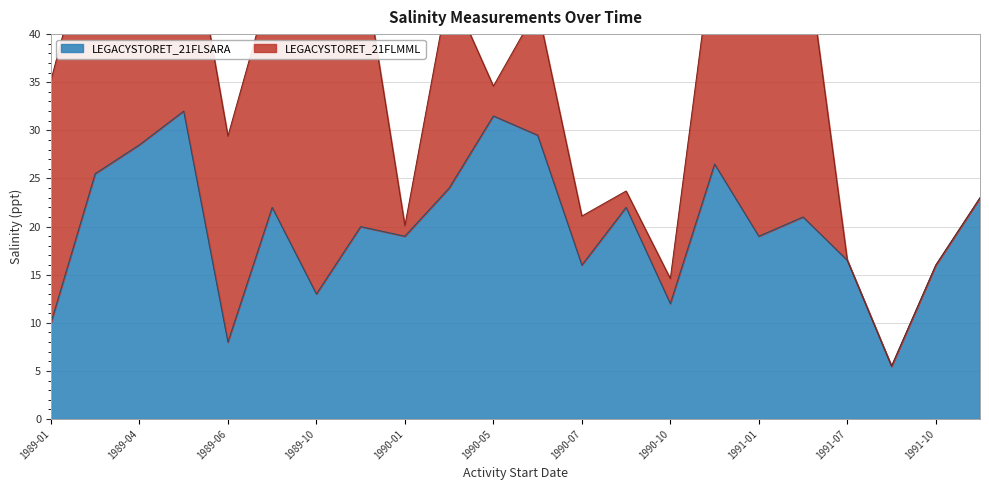

What is the highest value of the LEGACYSTORET_21FLSARA series?

32.0